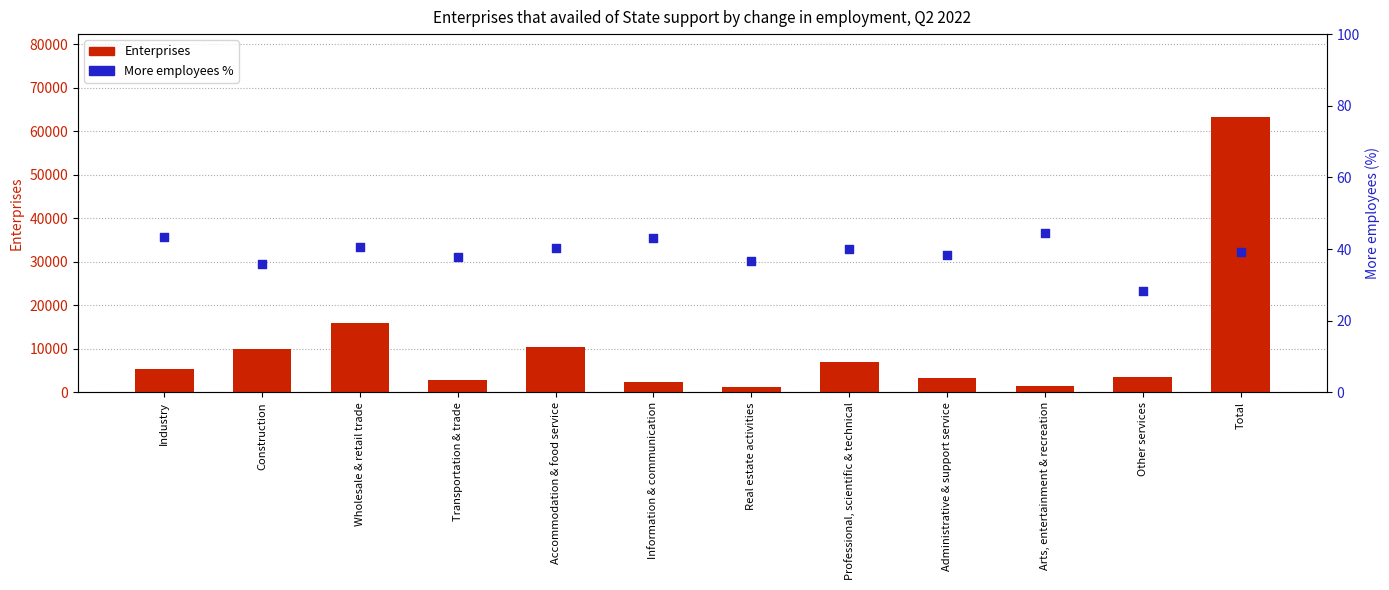

At which category is the sum across all series the highest?

Total